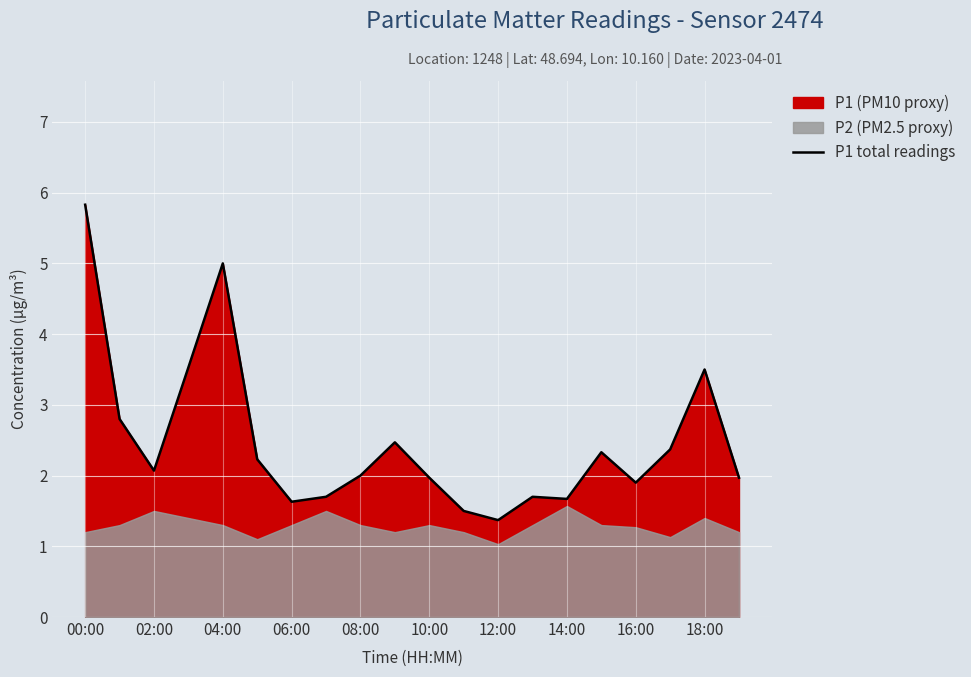

True or false: P1 total readings has a value of 1.0 at 14:00.

False